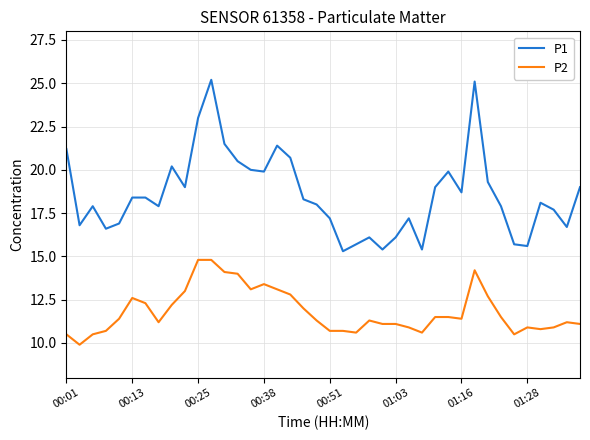

What is the difference between the maximum and minimum values in the P1 series?

9.9